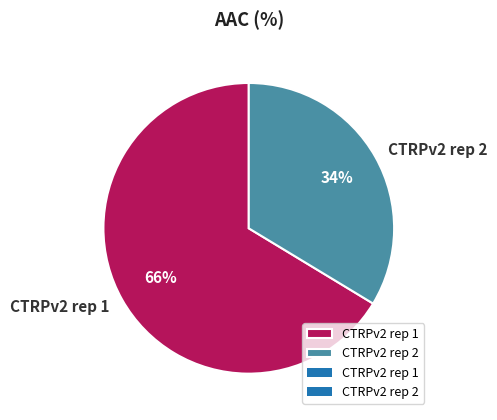

Is there a majority slice in this chart?

Yes